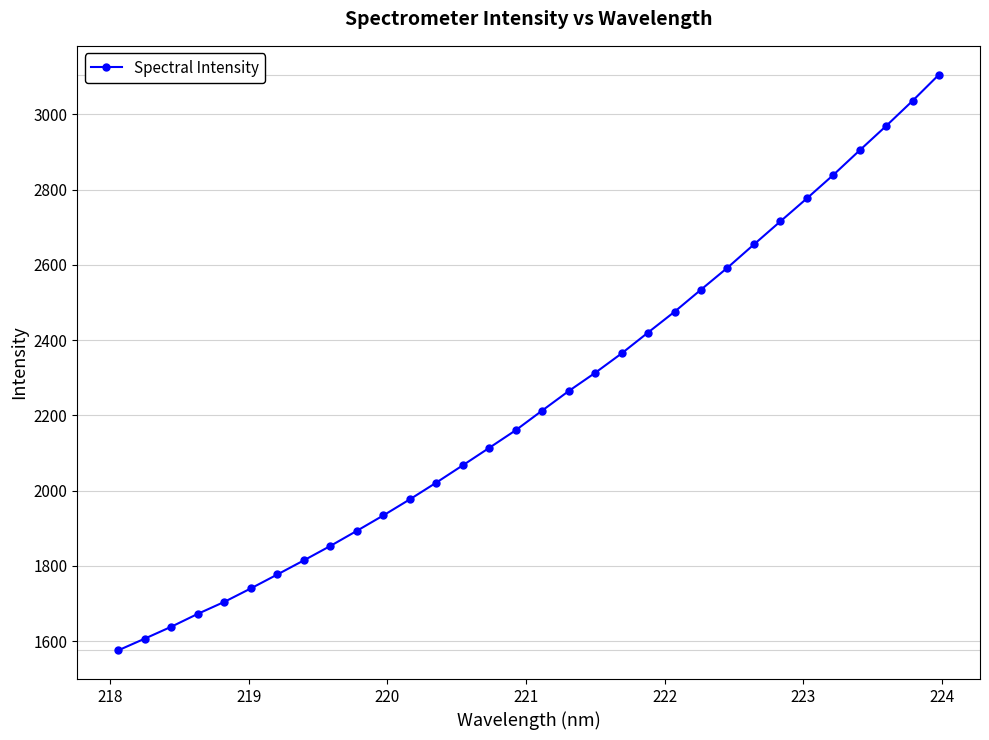

What is the average value?

2241.3